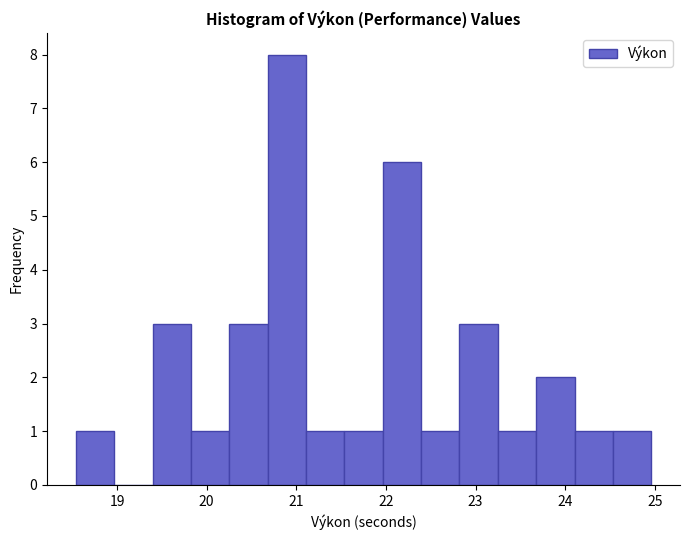

Over which range of the x-axis is the bar tallest?

20.7 to 21.1